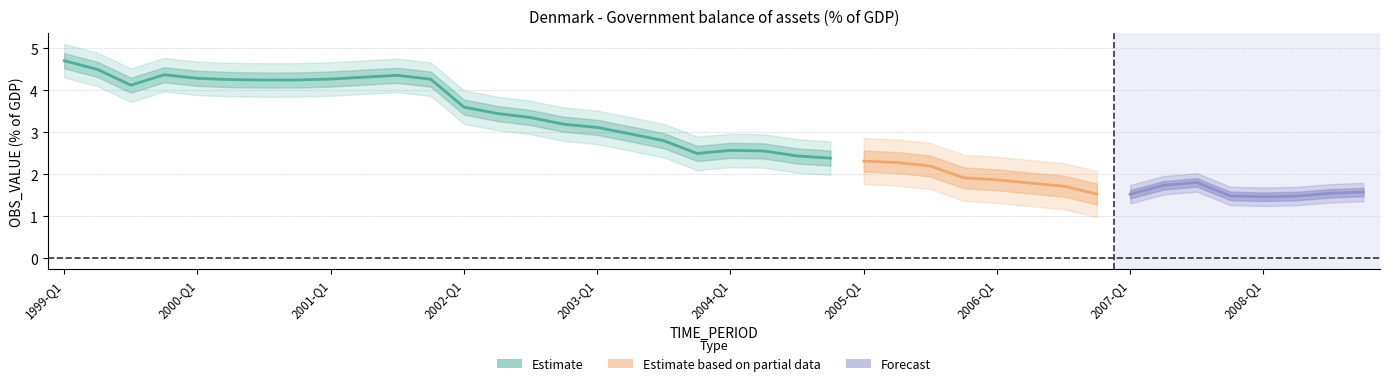

What value does the data have at 2007-Q4?

1.5